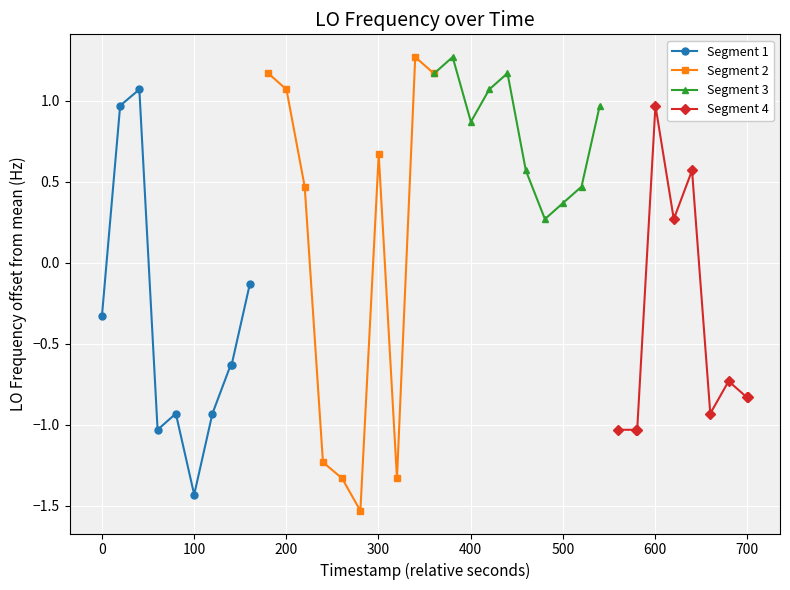

How many interior local peaks does the Segment 2 series have?

2